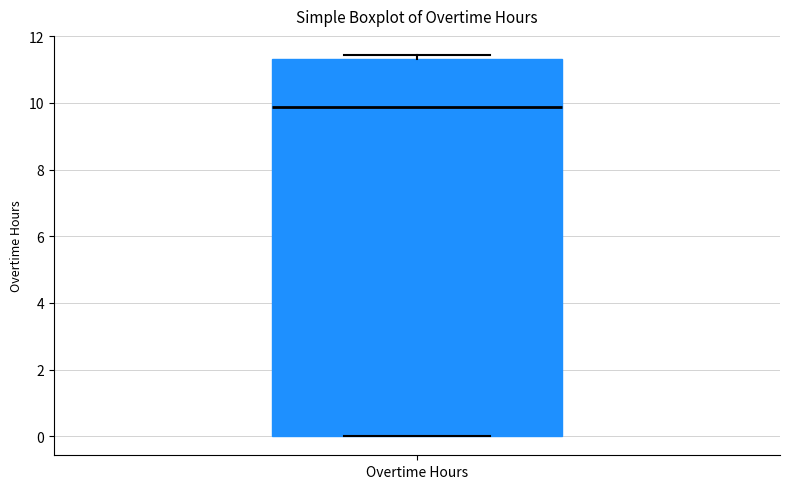

Where does the median line of the box for Overtime Hours sit on the y-axis? The values are not printed on the chart, so give them approximately, as read against the axis.

9.8